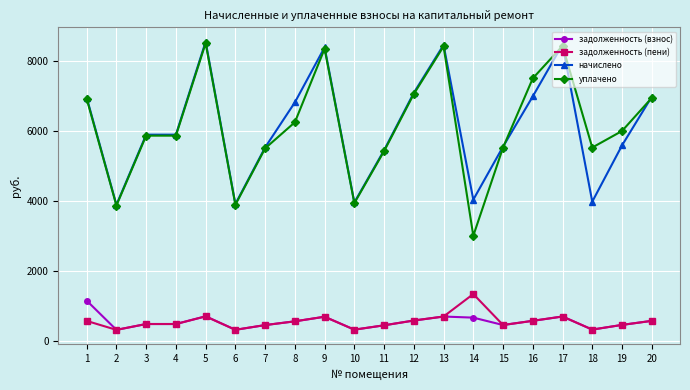

Where does the начислено series first go above 5898?

1